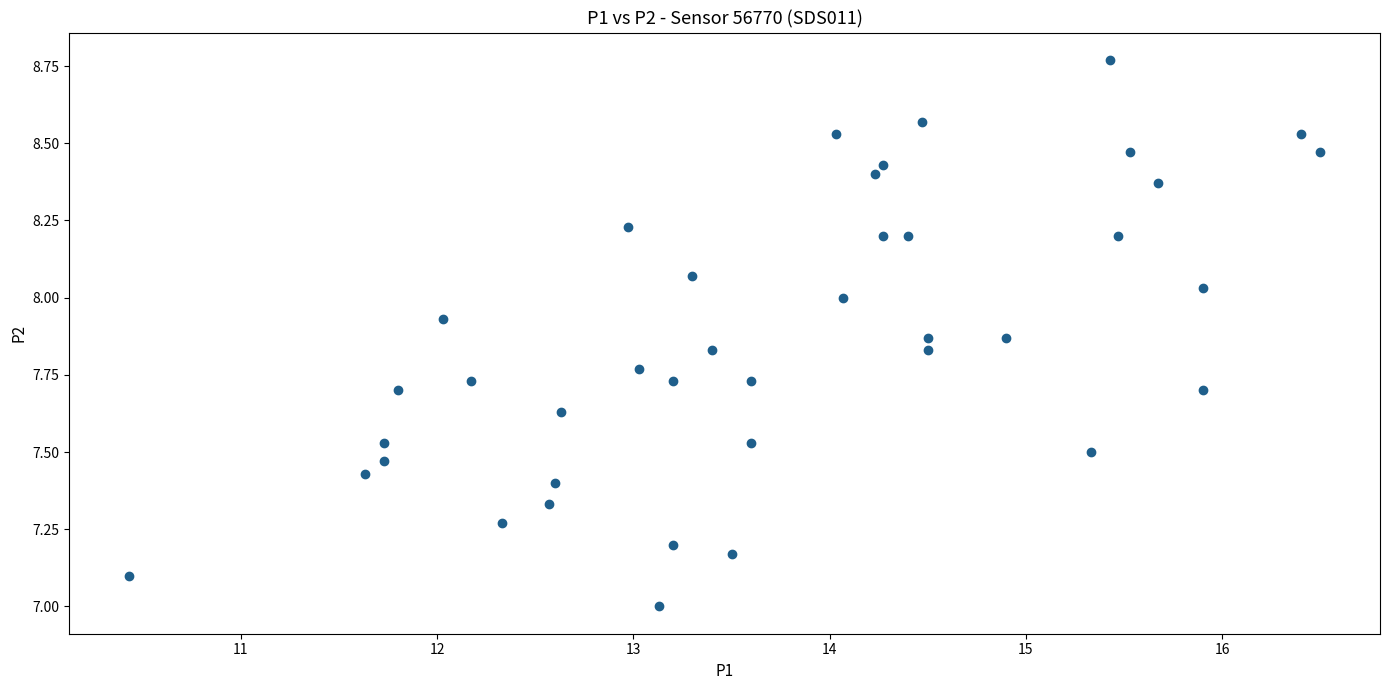

What is the range of Y values (max minus min)?

1.8